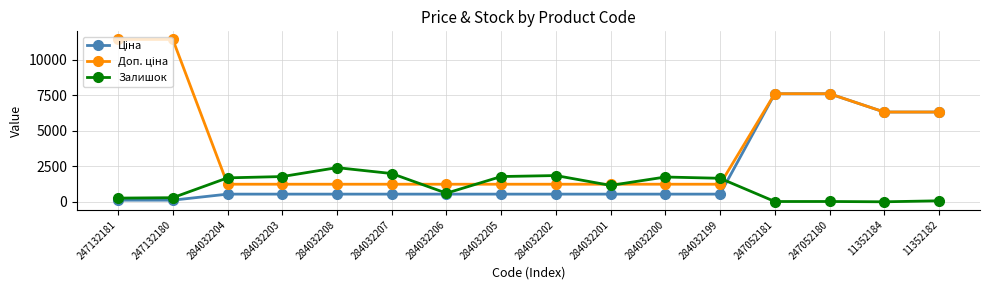

True or false: Залишок has more than 2 points higher than both neighbors.

True